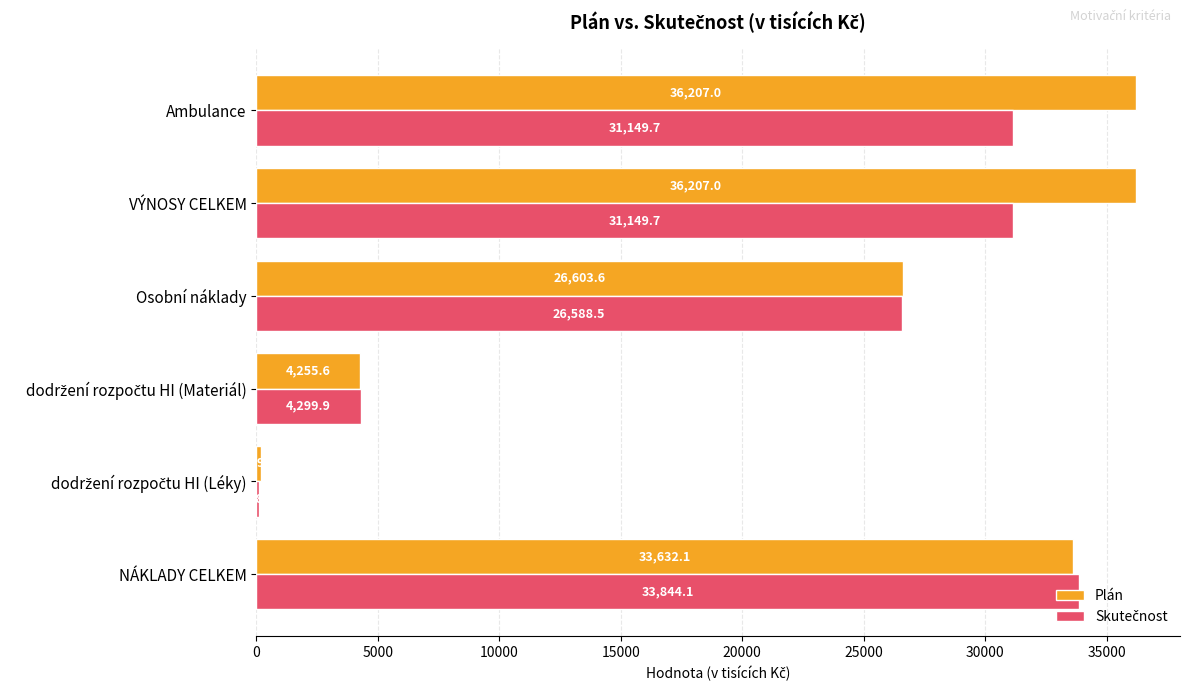

True or false: Plán has a value of 36207.0 at VÝNOSY CELKEM.

True